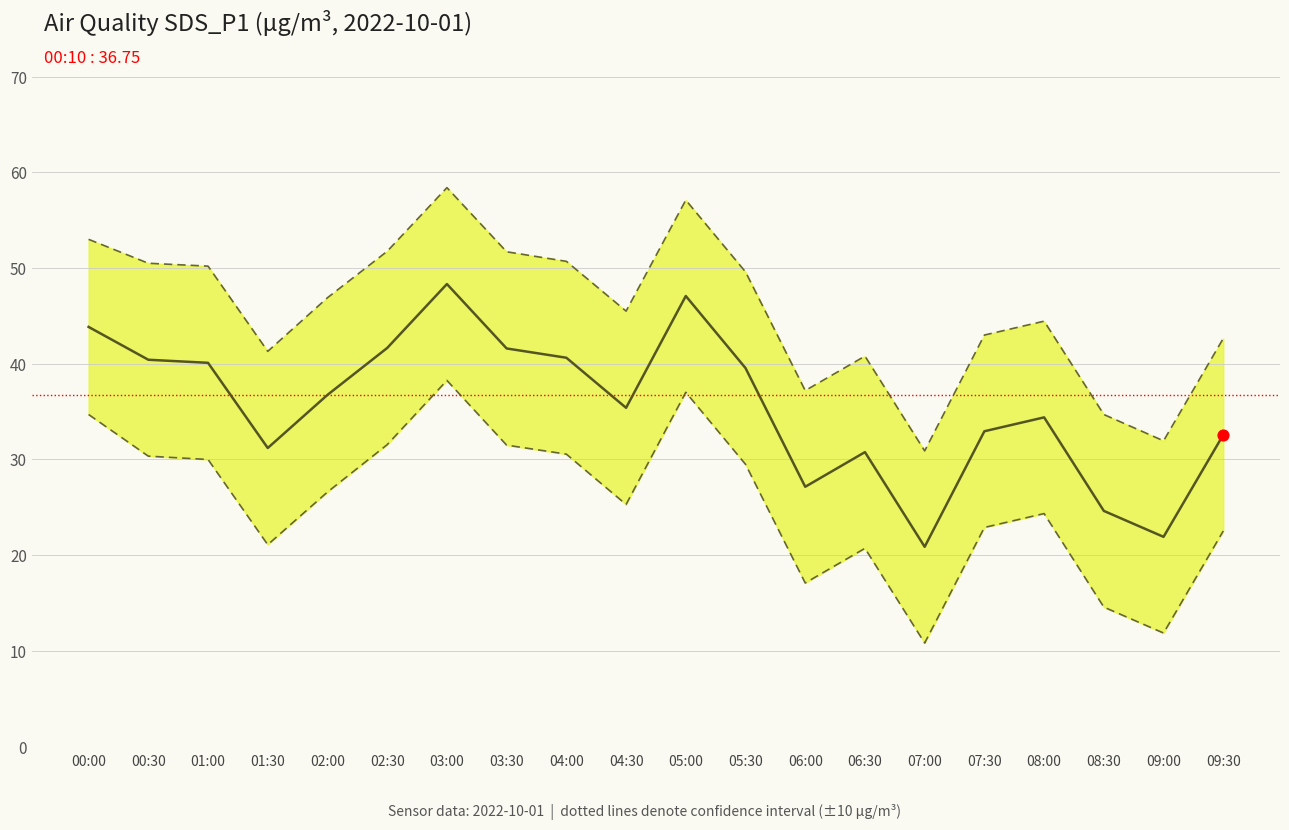

What is the change in value from 03:30 to 06:00?

-14.5